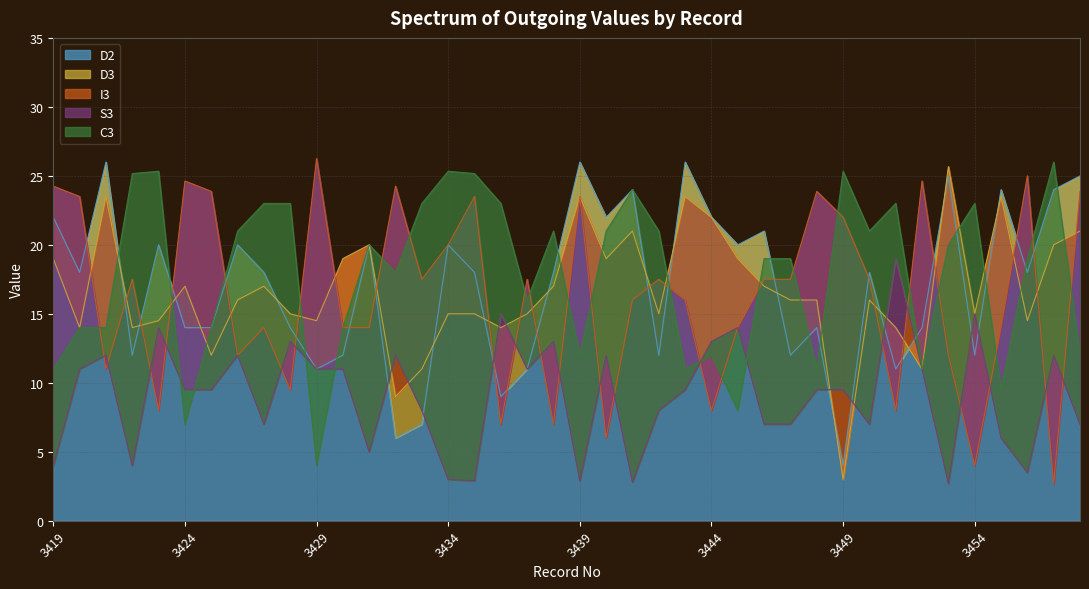

The value of I3 at 3428 is 1.9. True or false?

False